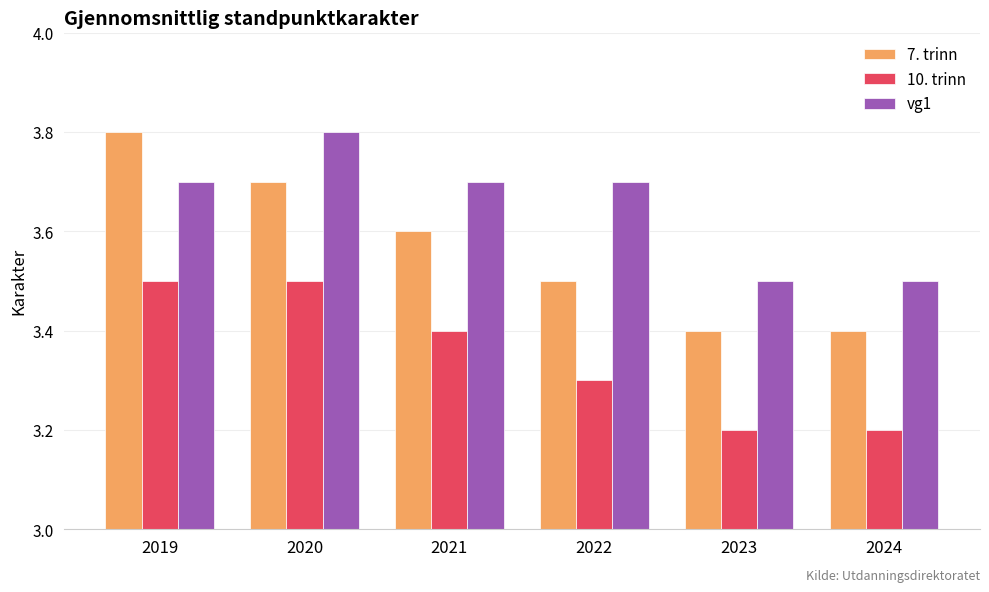

What is the value of the 10. trinn bar at the 5th from the left?

3.2